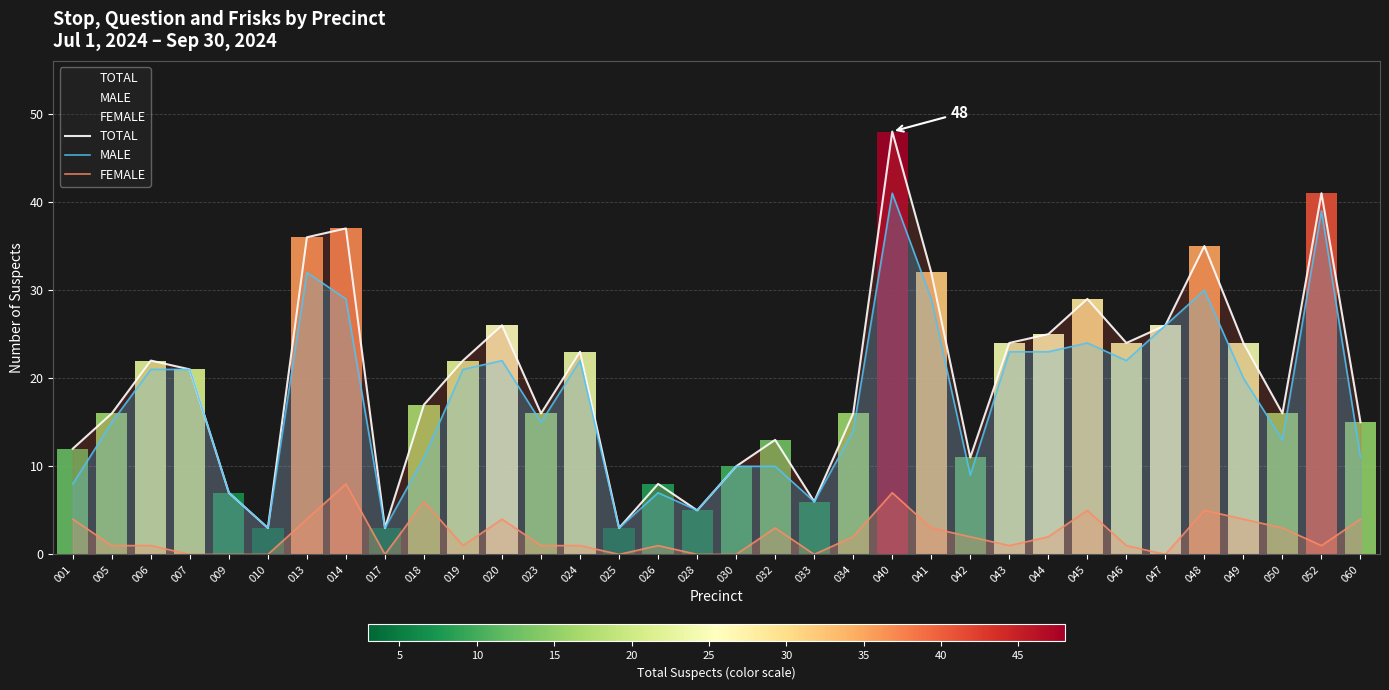

How many lines are shown in the chart?

3